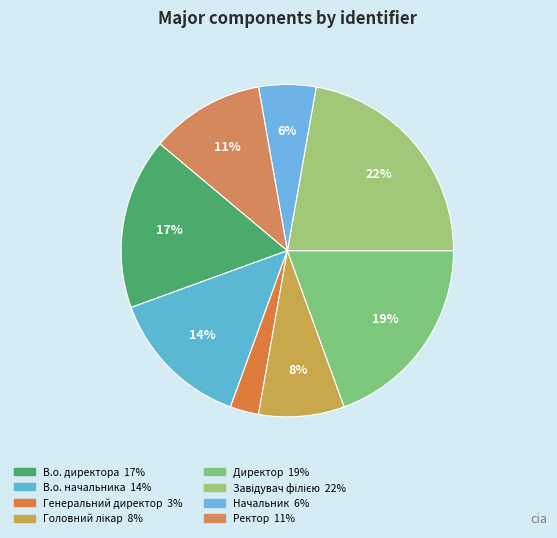

Which category has the biggest portion of the pie?

Завідувач філією